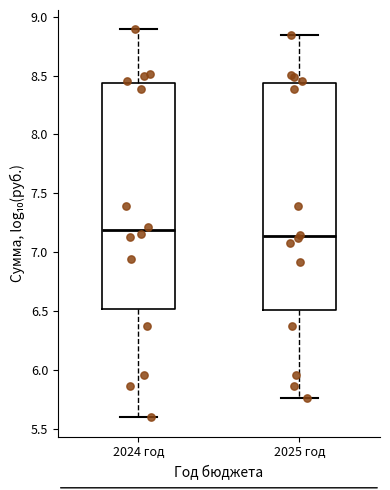

Reading left to right, read every box against the y-axis: the position of its median line, the range the box covers, and the ends of its whiskers. The values are not printed on the chart, so give them approximately, as read against the axis.

2024 год: median 7.20, box 6.50 to 8.45, whiskers 5.60 to 8.90
2025 год: median 7.15, box 6.50 to 8.45, whiskers 5.75 to 8.85